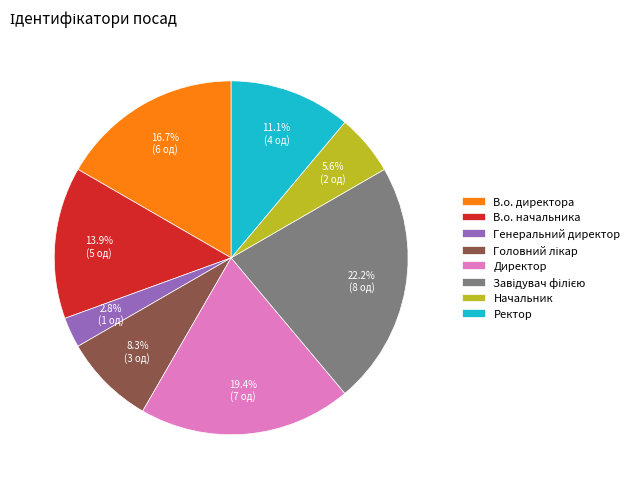

Between Генеральний директор and Директор, which is larger?

Директор